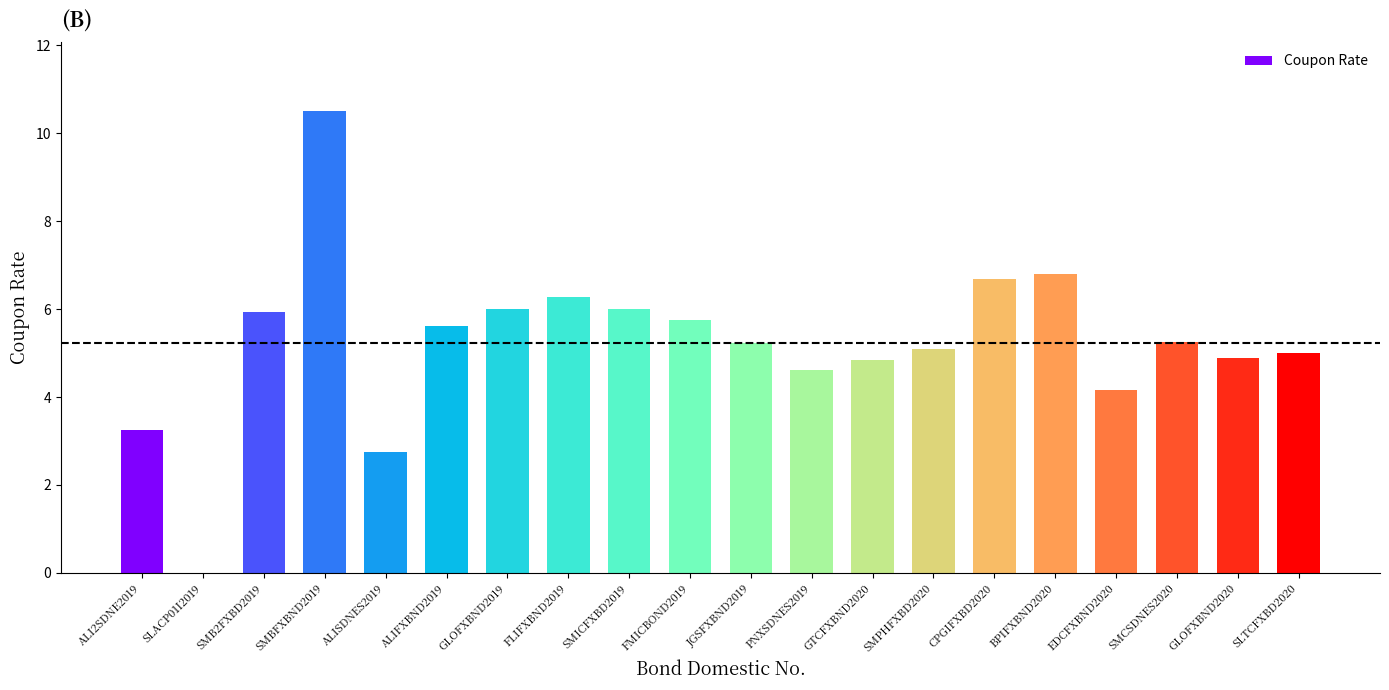

True or false: the data shows 6.0 at SMICFXBD2019.

True